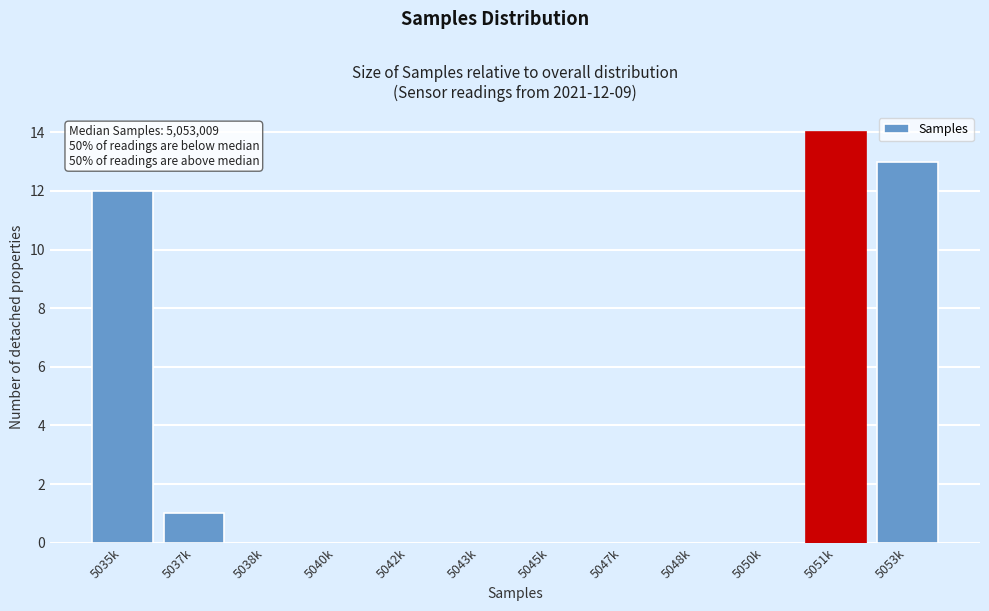

Reading left to right, what are all the values shown in this chart?

5035k=12	5037k=1	5038k=0	5040k=0	5042k=0	5043k=0	5045k=0	5047k=0	5048k=0	5050k=0	5051k=14	5053k=13